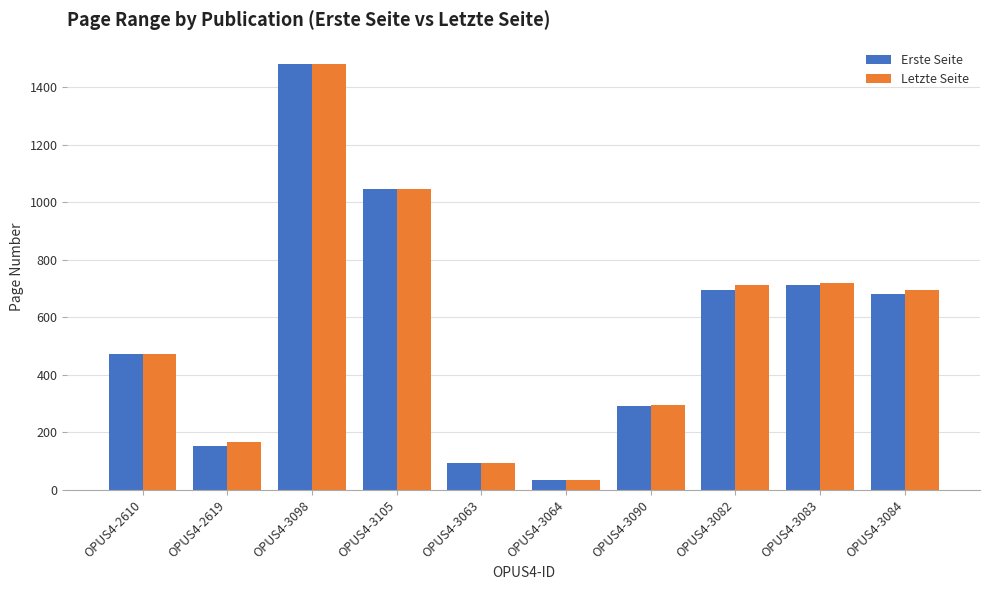

What is the difference between the Erste Seite values at OPUS4-3105 and OPUS4-3063?

952